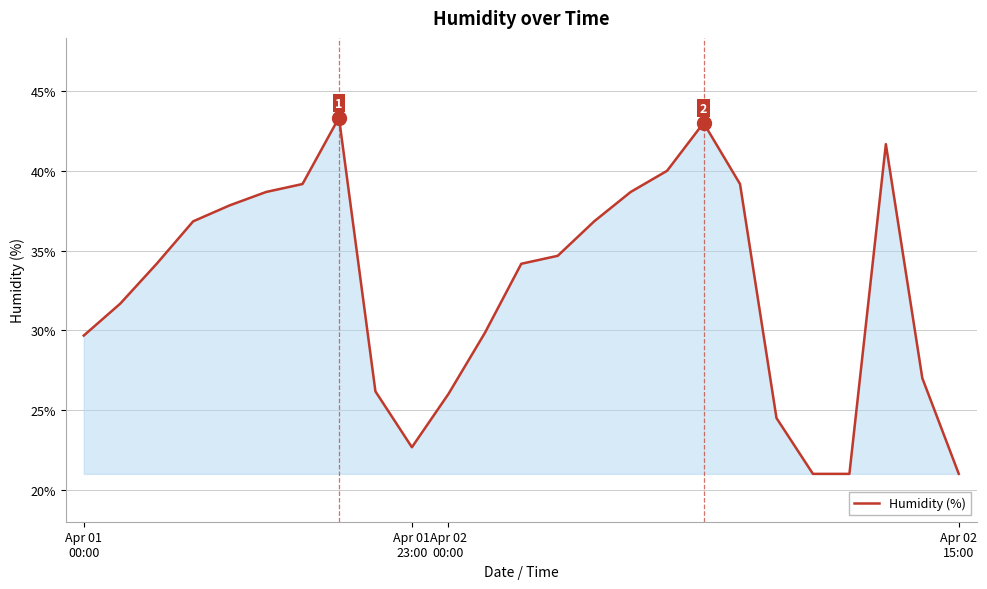

How many interior local peaks (higher than both neighbors) does the data have?

3